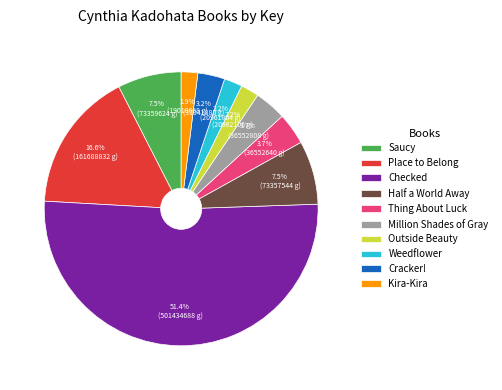

Which slice is the largest?

Checked